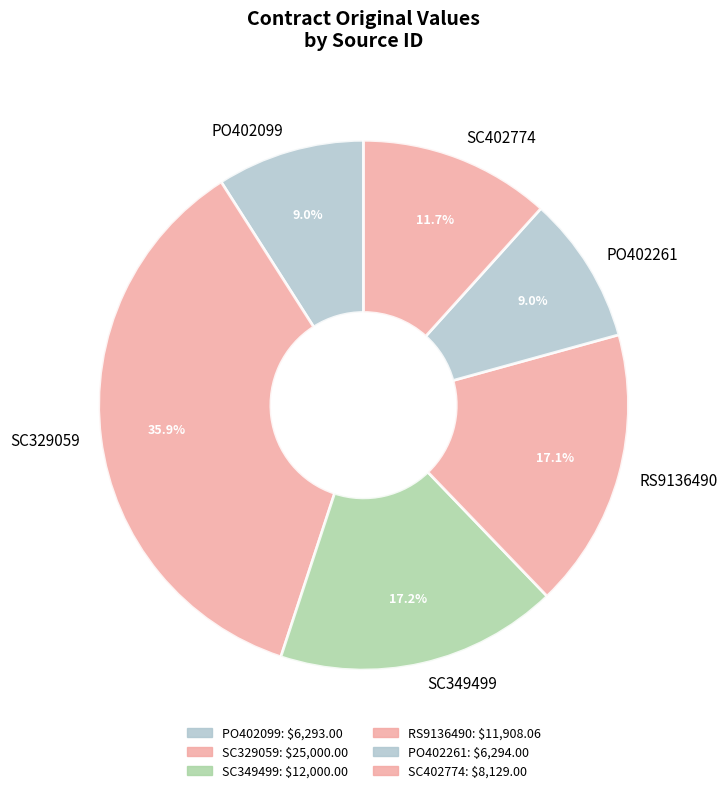

Between PO402099 and SC402774, which is larger?

SC402774